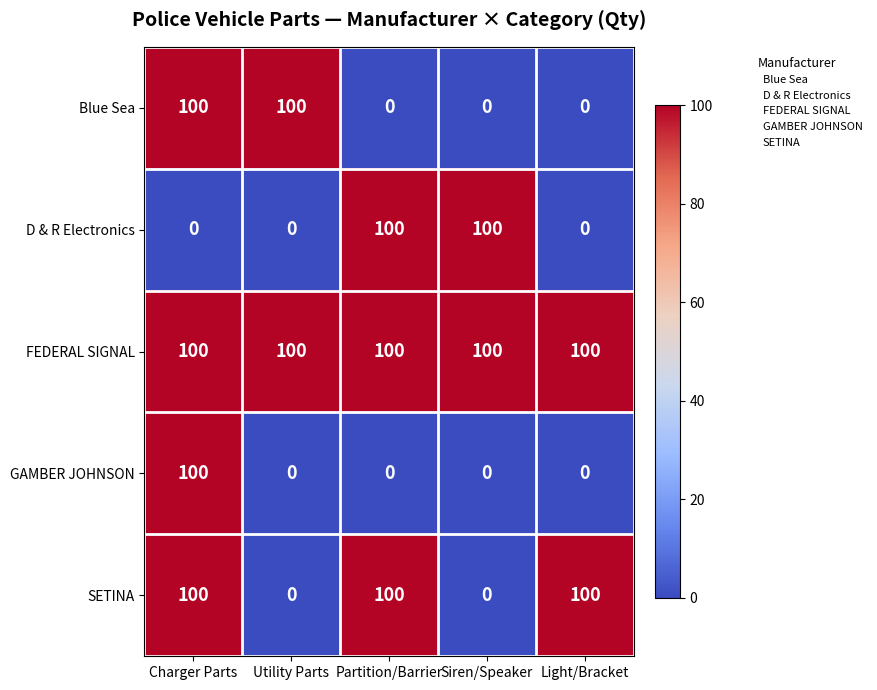

What is the total value across all series at Siren/Speaker?

200